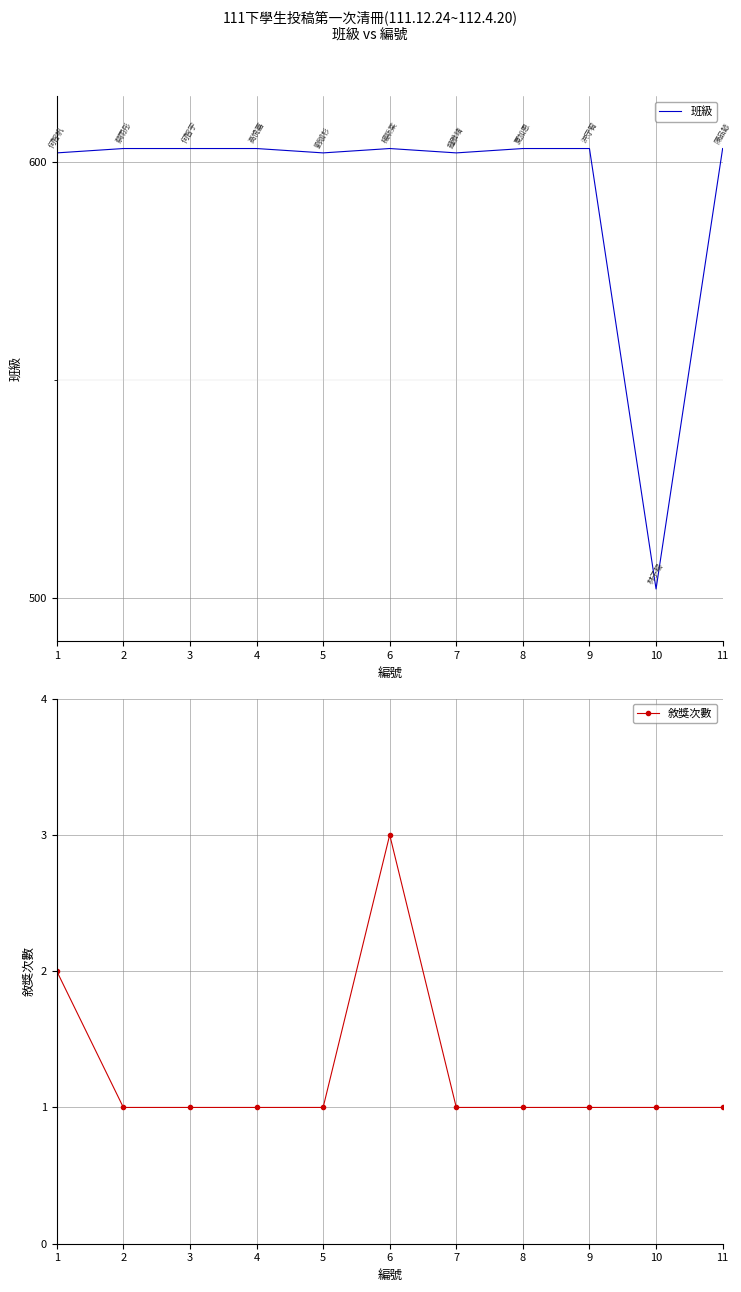

Which series has the widest spread of values?

班級